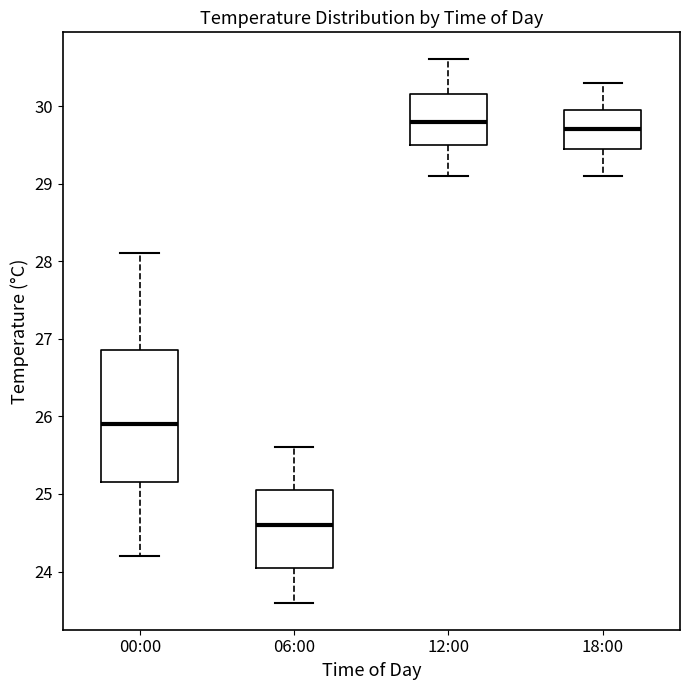

Where does the upper whisker of the box for 12:00 end on the y-axis? The values are not printed on the chart, so give them approximately, as read against the axis.

30.6